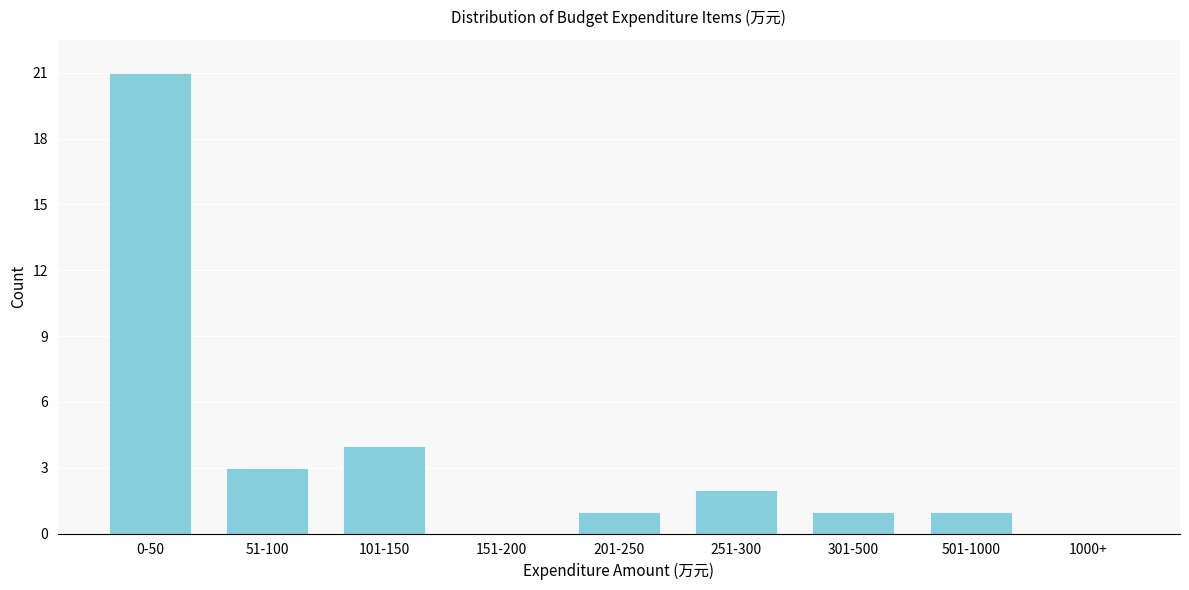

Reading left to right, what are all the values shown in this chart?

0-50=21	51-100=3	101-150=4	151-200=0	201-250=1	251-300=2	301-500=1	501-1000=1	1000+=0